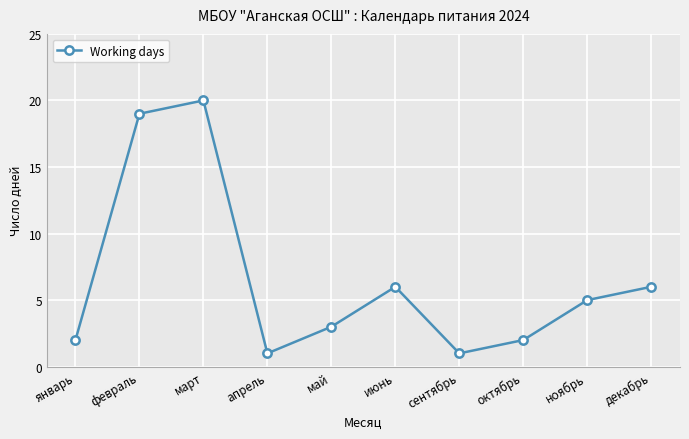

What is the difference between the values at ноябрь and июнь?

1